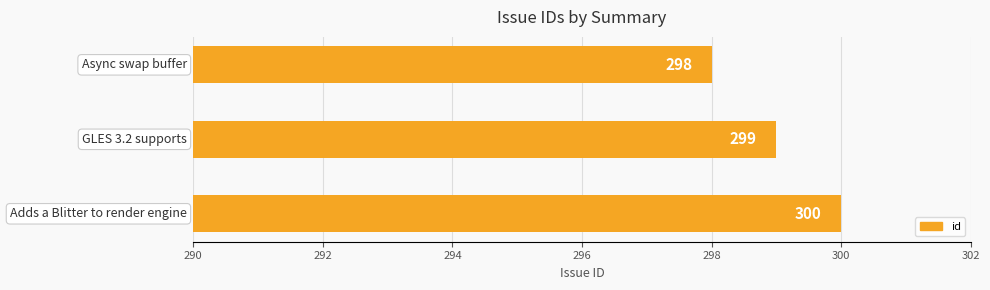

What is the average value?

299